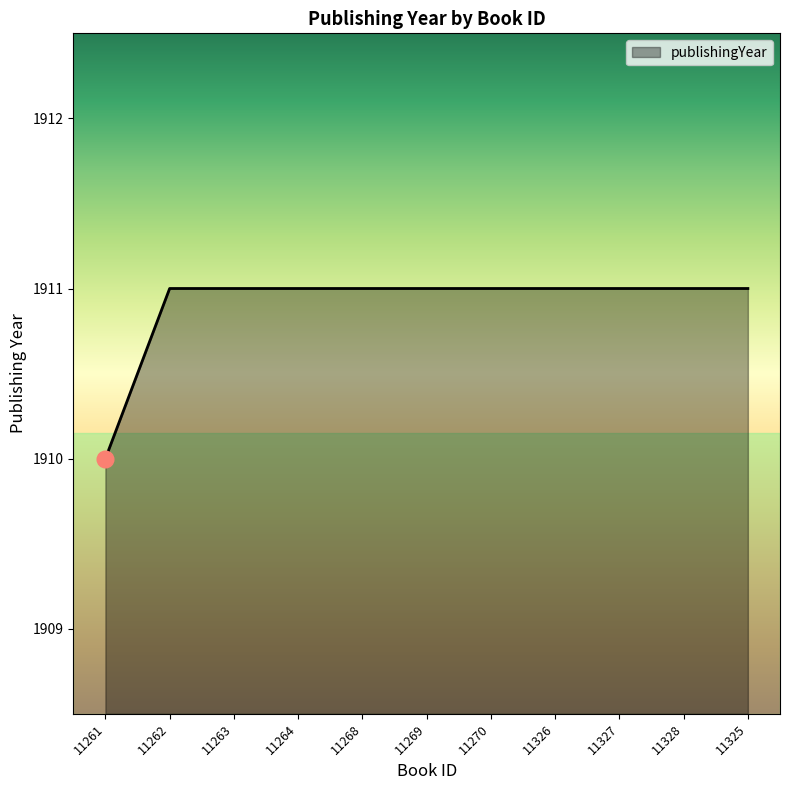

What is the greatest value displayed?

1911